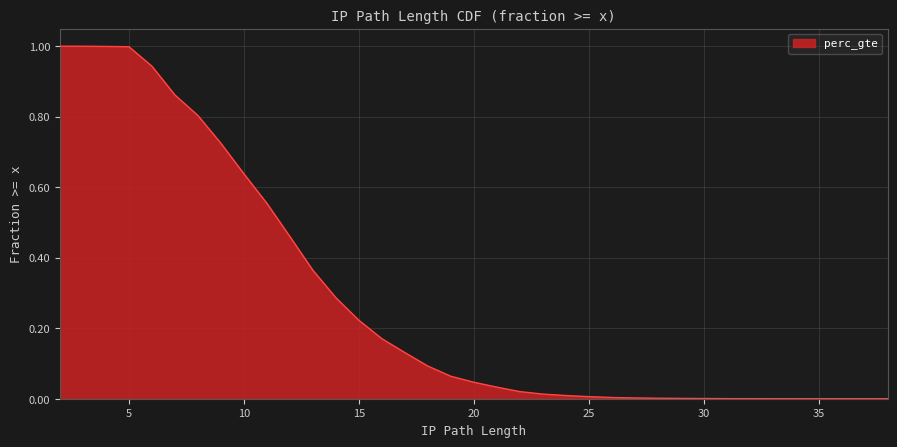

What is the change in value from 5 to 26?

-1.0